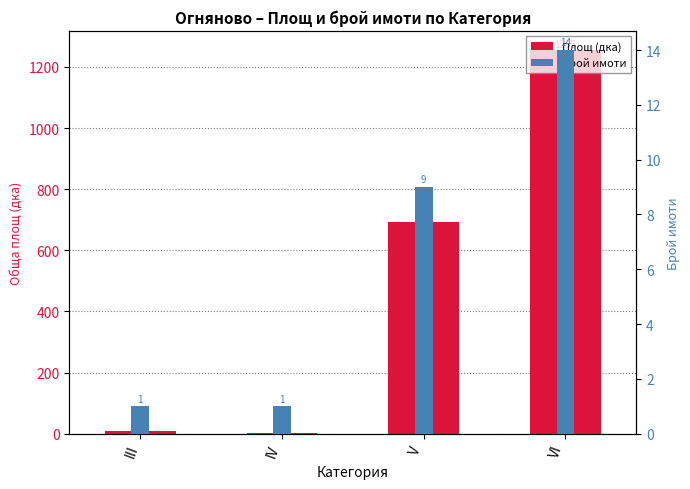

How many series are shown in this chart?

2